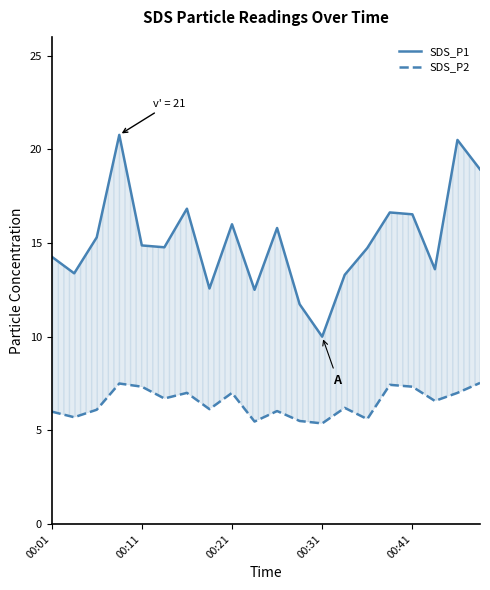

Rank the series by their average value, from highest to lowest.

SDS_P1, SDS_P2